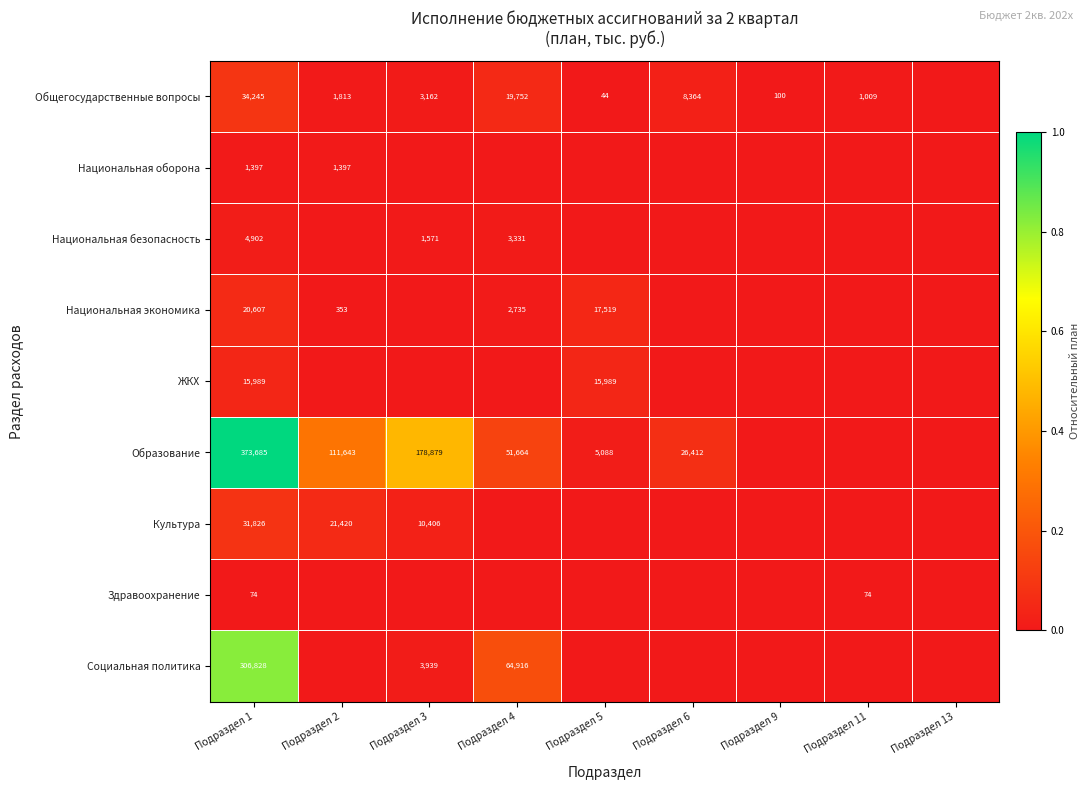

Is it true that Национальная экономика equals 28049 at Подраздел 1?

False